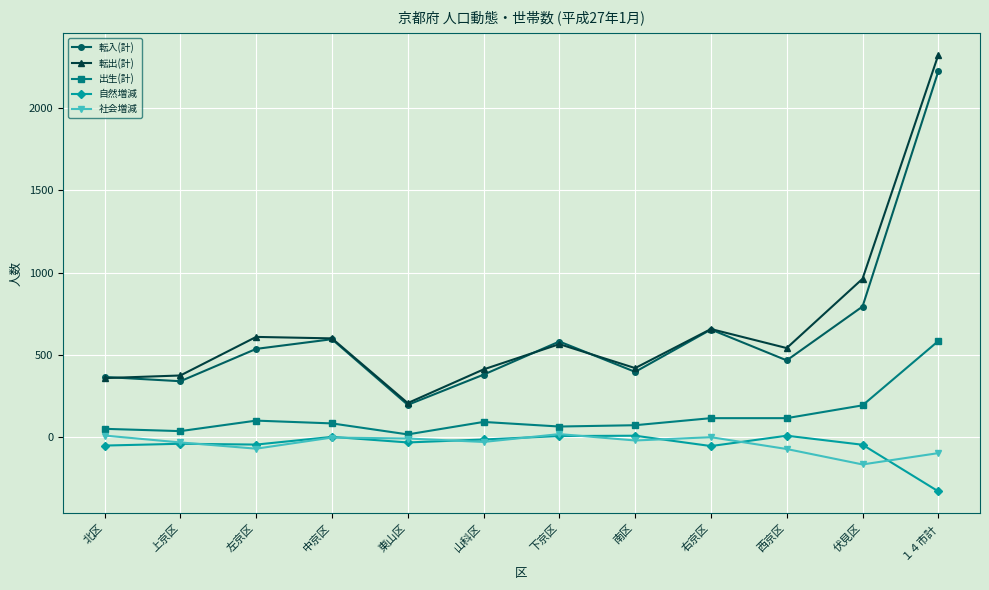

What is the average value of the 転入(計) series?

626